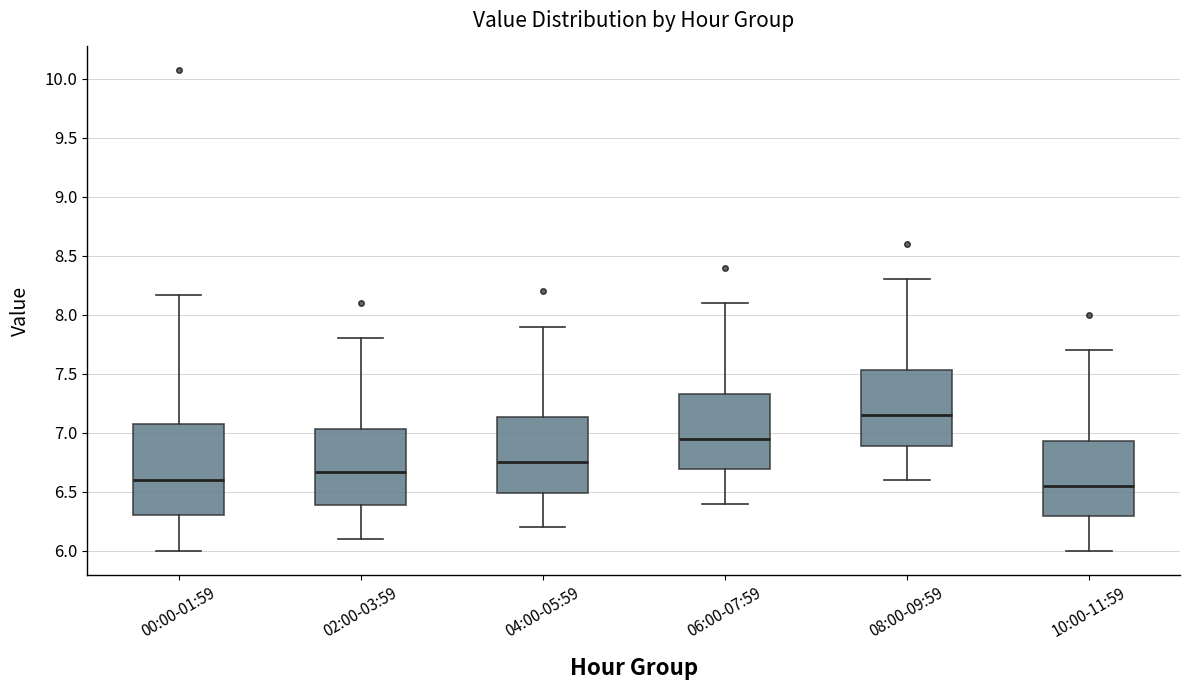

Reading left to right, transcribe this box plot: for each box, give where its median line is, the range the box spans, and where its two whiskers end, as read against the y-axis. The values are not printed on the chart, so give them approximately, as read against the axis.

00:00-01:59: median 6.60, box 6.30 to 7.10, whiskers 6.00 to 8.15
02:00-03:59: median 6.65, box 6.40 to 7.05, whiskers 6.10 to 7.80
04:00-05:59: median 6.75, box 6.50 to 7.15, whiskers 6.20 to 7.90
06:00-07:59: median 6.95, box 6.70 to 7.35, whiskers 6.40 to 8.10
08:00-09:59: median 7.15, box 6.90 to 7.55, whiskers 6.60 to 8.30
10:00-11:59: median 6.55, box 6.30 to 6.95, whiskers 6.00 to 7.70